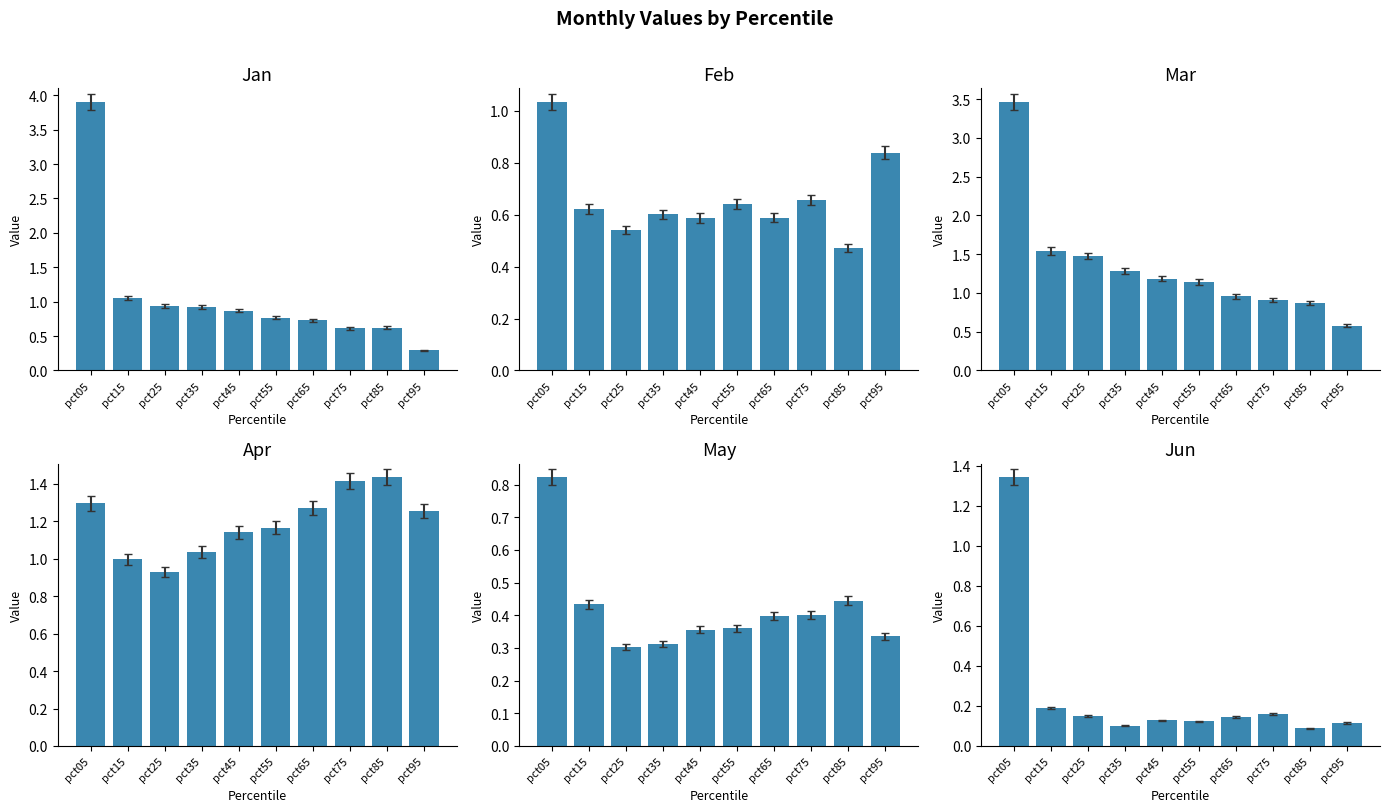

The value of Jun at pct75 is 0.2. True or false?

True